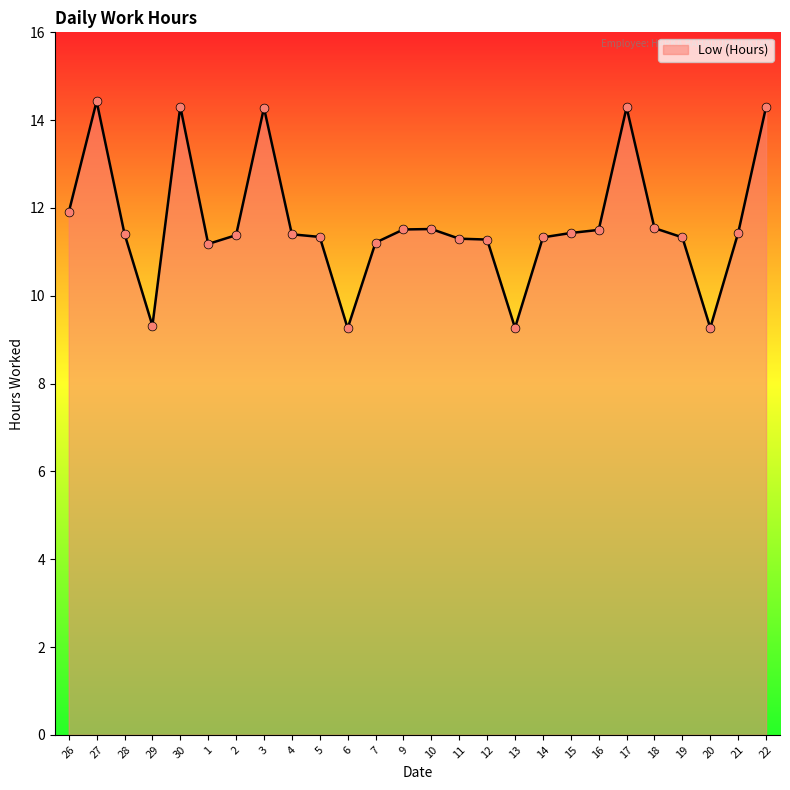

Between 11 and 22, which is larger?

22